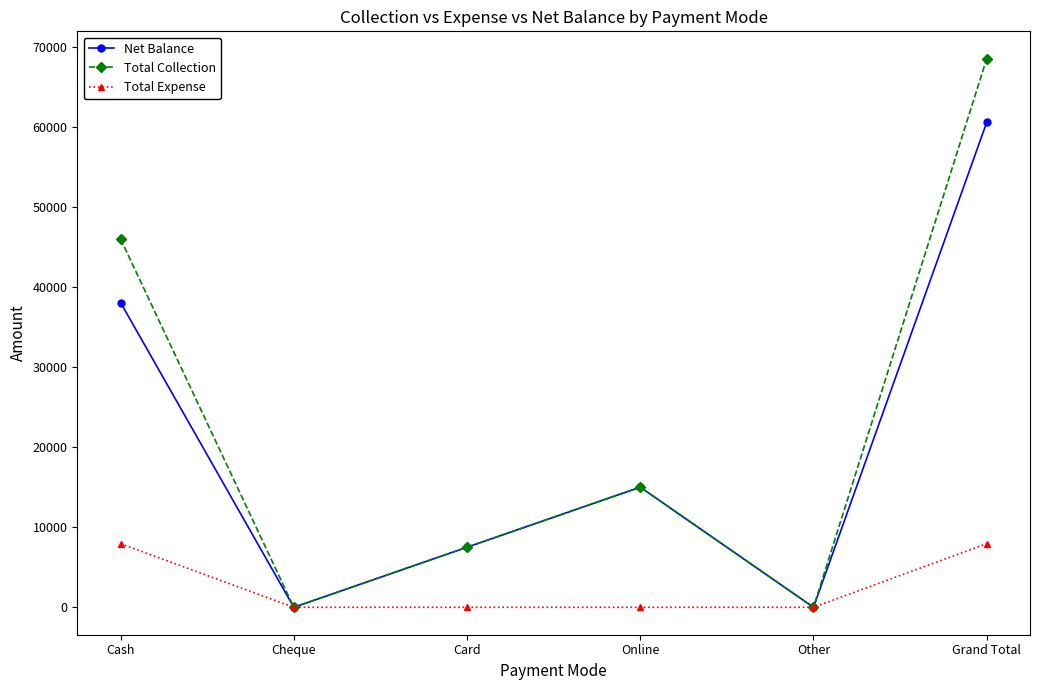

Where does the Total Collection series first go above 15000?

Cash